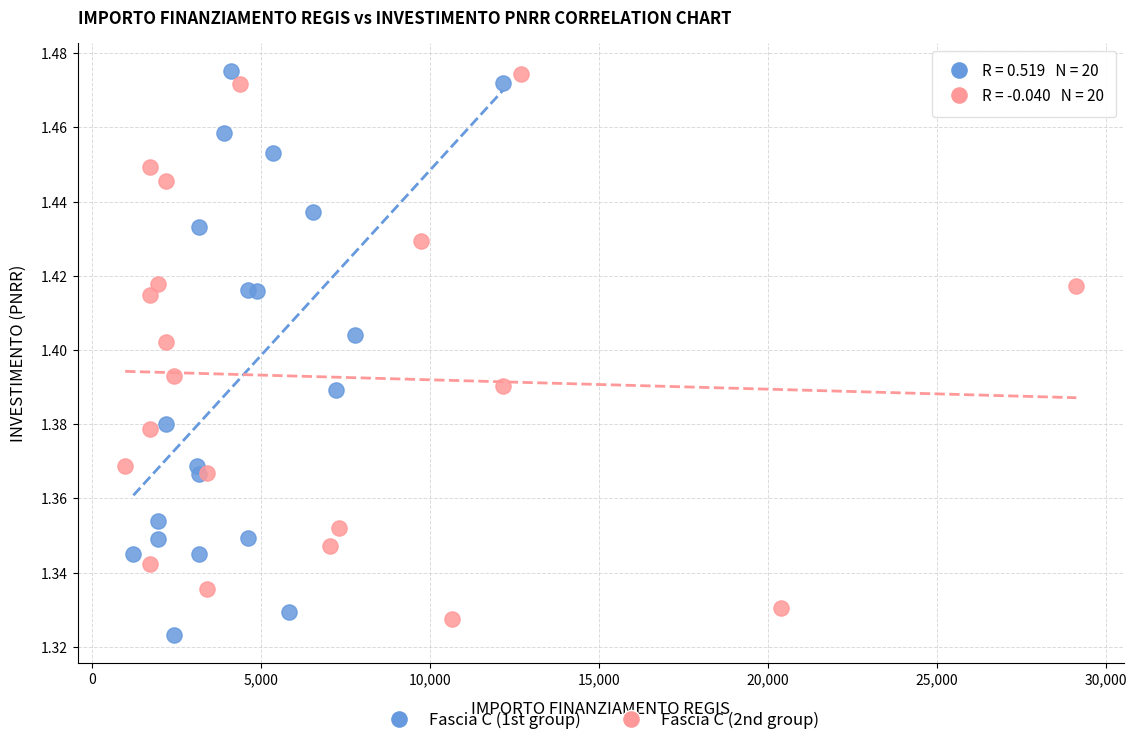

What are all the series names shown in the legend?

Fascia C (1st group), Fascia C (2nd group)